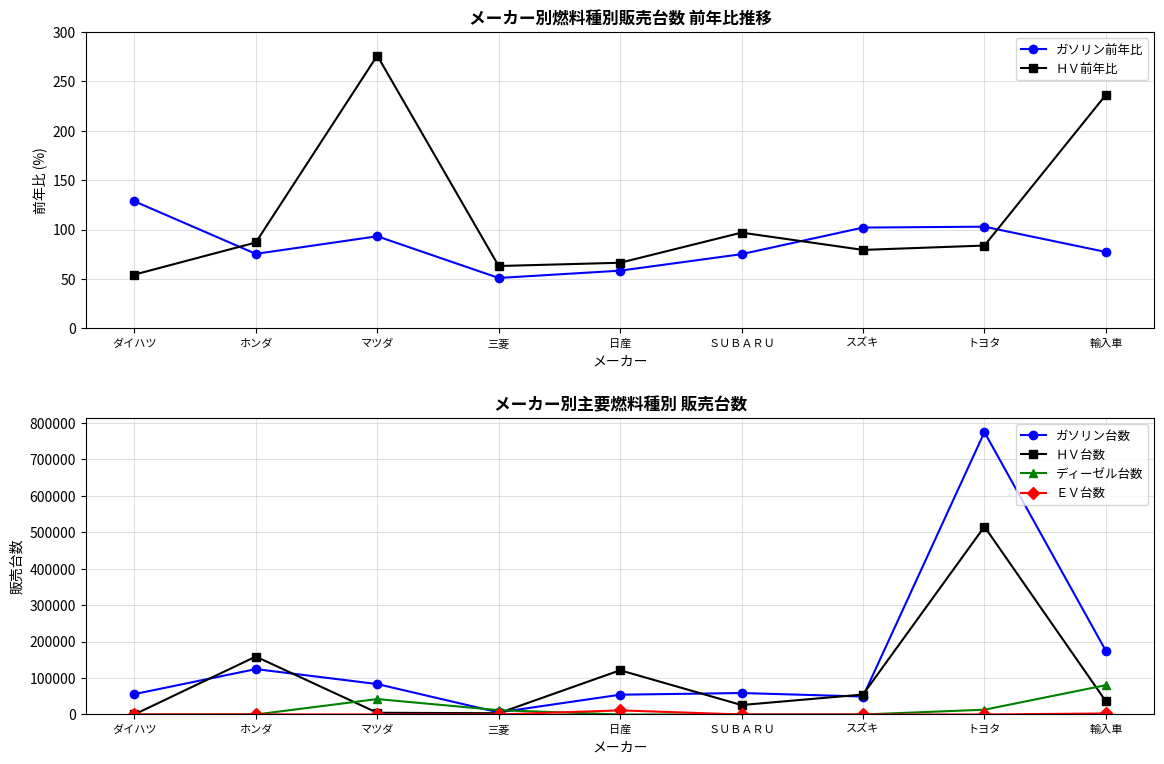

At which category does the chart reach its peak across all series?

トヨタ